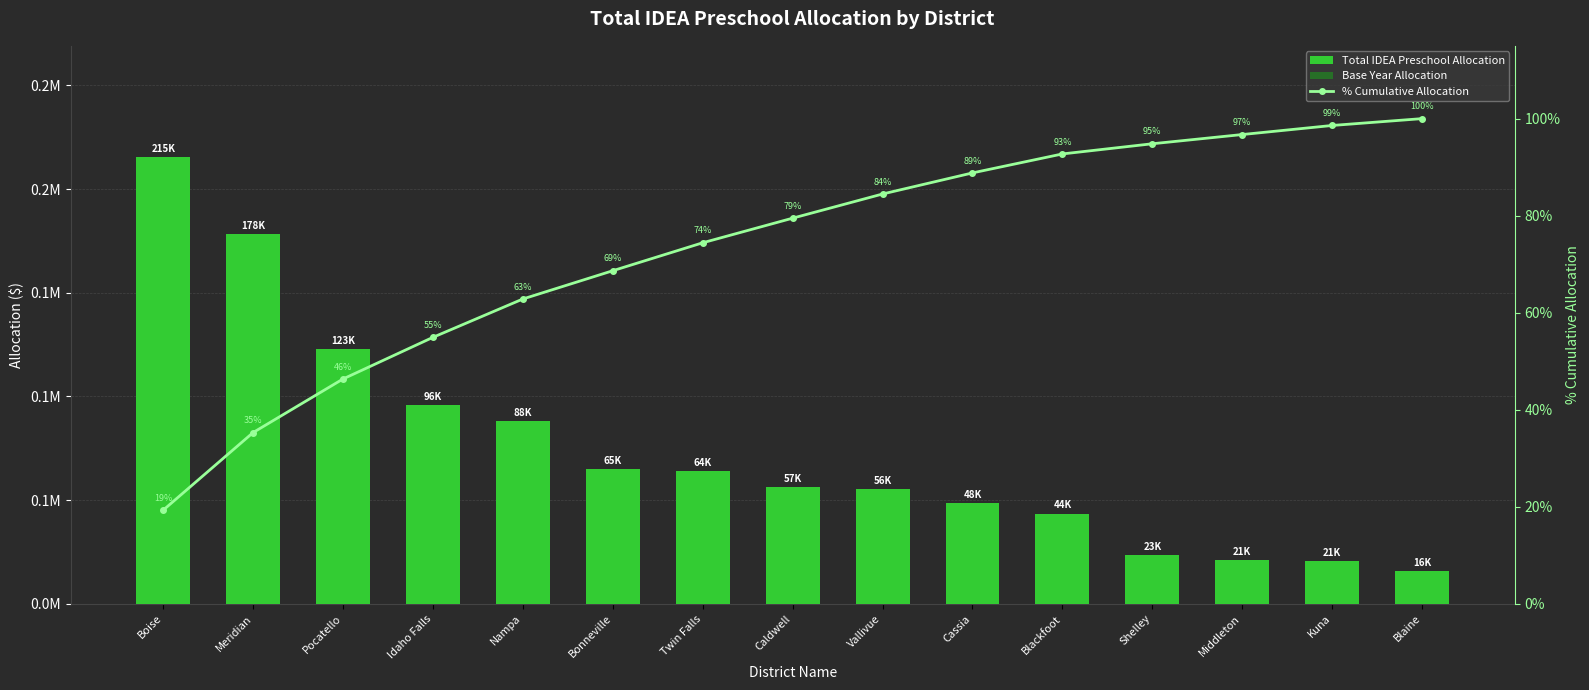

Rank the categories by Total IDEA Preschool Allocation value from lowest to highest.

Blaine, Kuna, Middleton, Shelley, Blackfoot, Cassia, Vallivue, Caldwell, Twin Falls, Bonneville, Nampa, Idaho Falls, Pocatello, Meridian, Boise